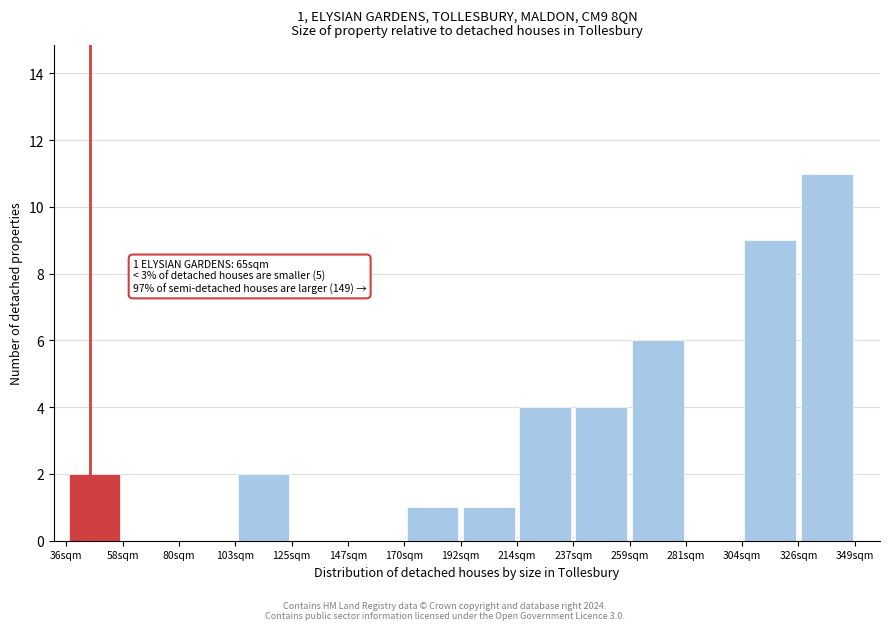

Over which range of the x-axis is the bar tallest?

325 to 350